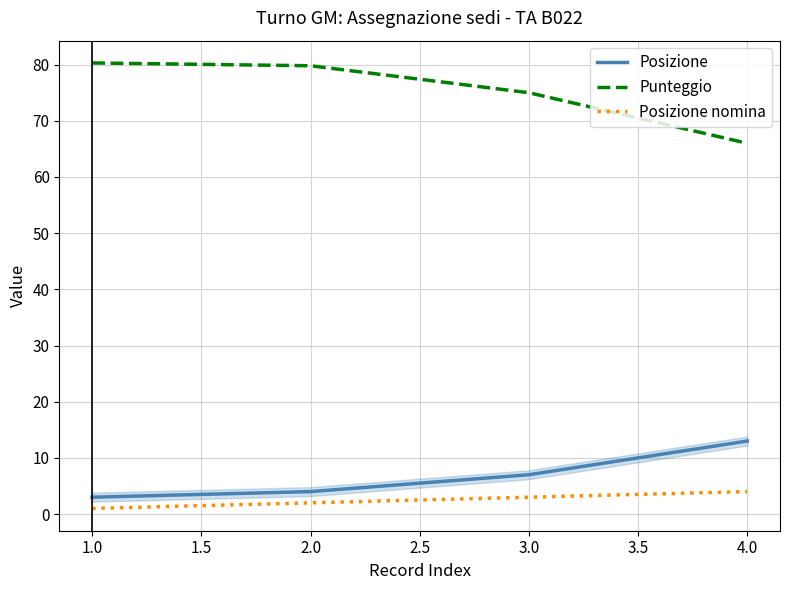

Where does the Punteggio series first go above 79?

1.0